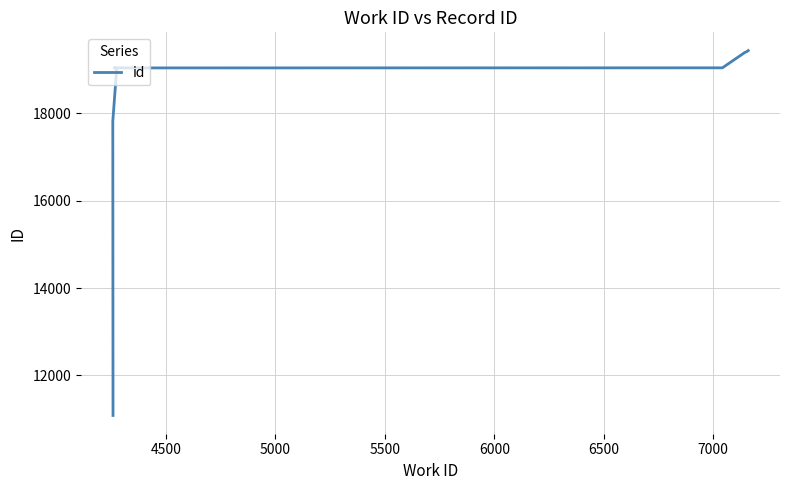

True or false: the data shows 29883 at 5000.

False